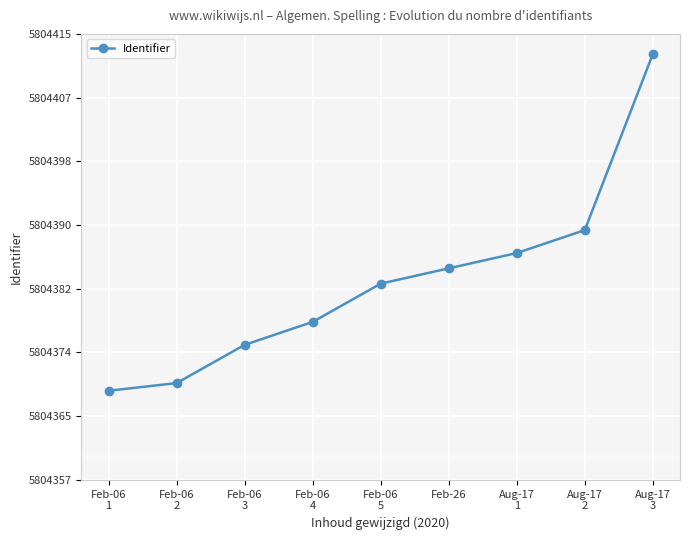

Is this an area chart (filled region under the line)?

No